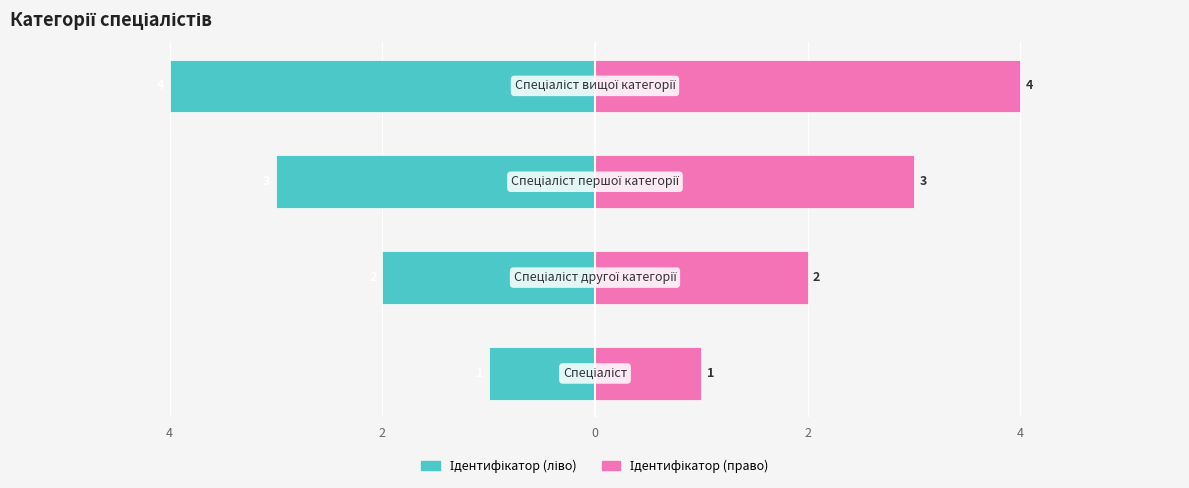

Count the Ідентифікатор (право) values in the range 2 to 4.

3